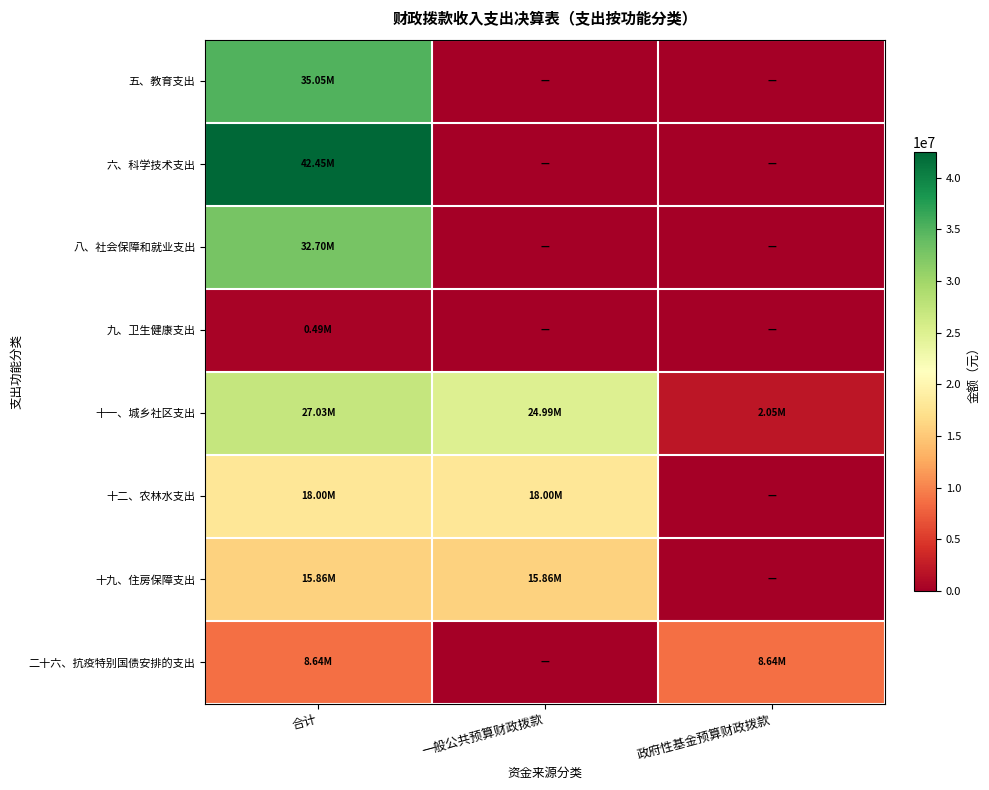

Reading right to left, transcribe all the data shown in this chart.

五、教育支出: 政府性基金预算财政拨款=0.0	一般公共预算财政拨款=0.0	合计=35045200.6
六、科学技术支出: 政府性基金预算财政拨款=0.0	一般公共预算财政拨款=0.0	合计=42448067.4
八、社会保障和就业支出: 政府性基金预算财政拨款=0.0	一般公共预算财政拨款=0.0	合计=32702104.9
九、卫生健康支出: 政府性基金预算财政拨款=0.0	一般公共预算财政拨款=0.0	合计=487132.9
十一、城乡社区支出: 政府性基金预算财政拨款=2045700.0	一般公共预算财政拨款=24987408.4	合计=27033108.4
十二、农林水支出: 政府性基金预算财政拨款=0.0	一般公共预算财政拨款=18000000.0	合计=18000000.0
十九、住房保障支出: 政府性基金预算财政拨款=0.0	一般公共预算财政拨款=15861583.7	合计=15861583.7
二十六、抗疫特别国债安排的支出: 政府性基金预算财政拨款=8640000.0	一般公共预算财政拨款=0.0	合计=8640000.0